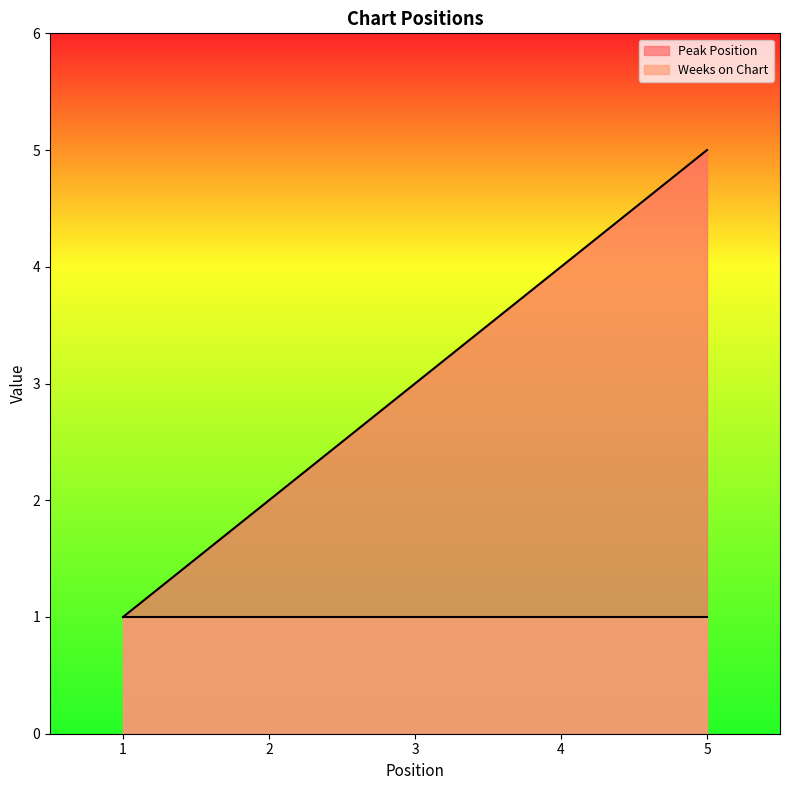

What is the ratio of the value at 4 to the value at 2?

2.0